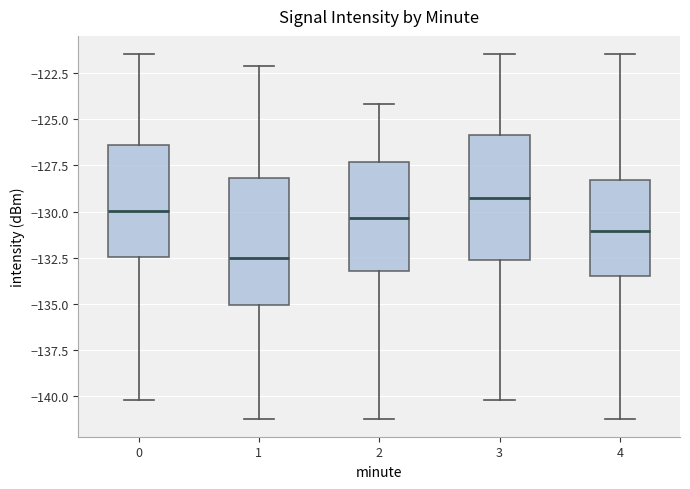

Reading left to right, read every box against the y-axis: the position of its median line, the range the box covers, and the ends of its whiskers. The values are not printed on the chart, so give them approximately, as read against the axis.

0: median -130.0, box -132.5 to -126.5, whiskers -140.0 to -121.5
1: median -132.5, box -135.0 to -128.0, whiskers -141.0 to -122.0
2: median -130.5, box -133.0 to -127.5, whiskers -141.0 to -124.0
3: median -129.5, box -132.5 to -126.0, whiskers -140.0 to -121.5
4: median -131.0, box -133.5 to -128.5, whiskers -141.0 to -121.5